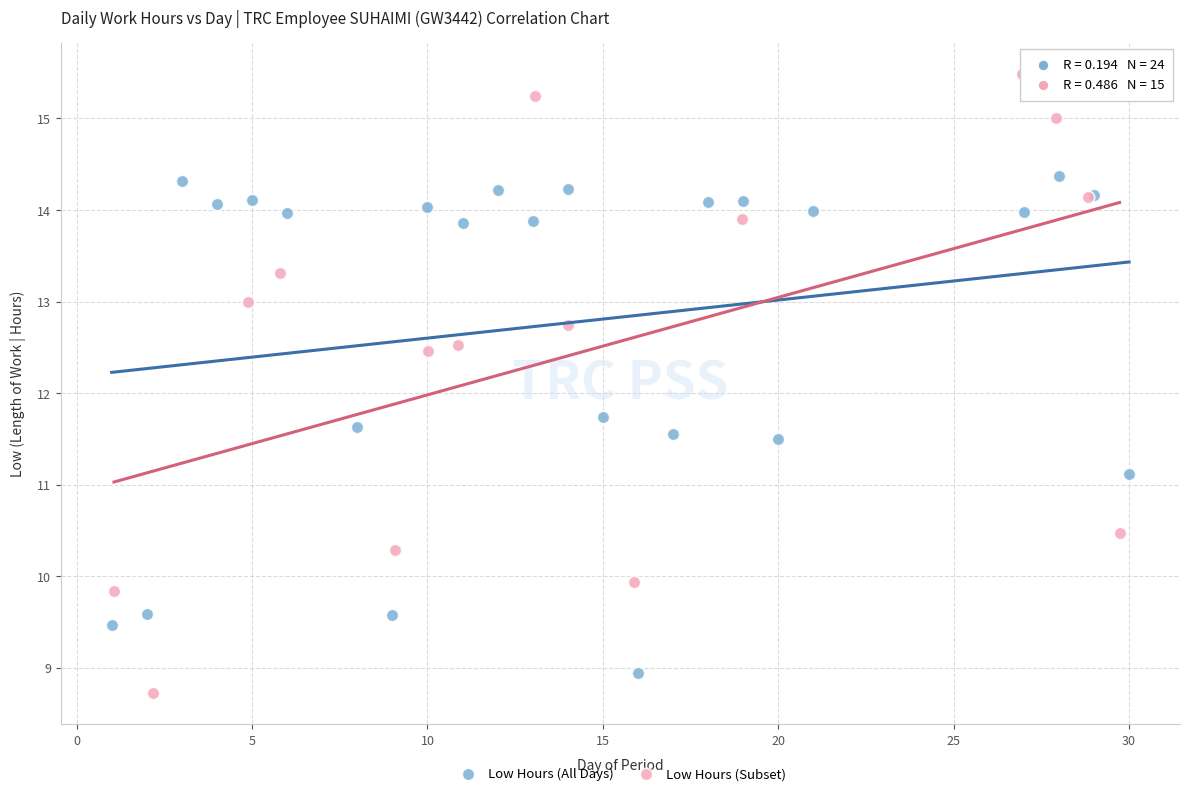

Which series has the widest spread of Y values?

Low Hours (Subset)